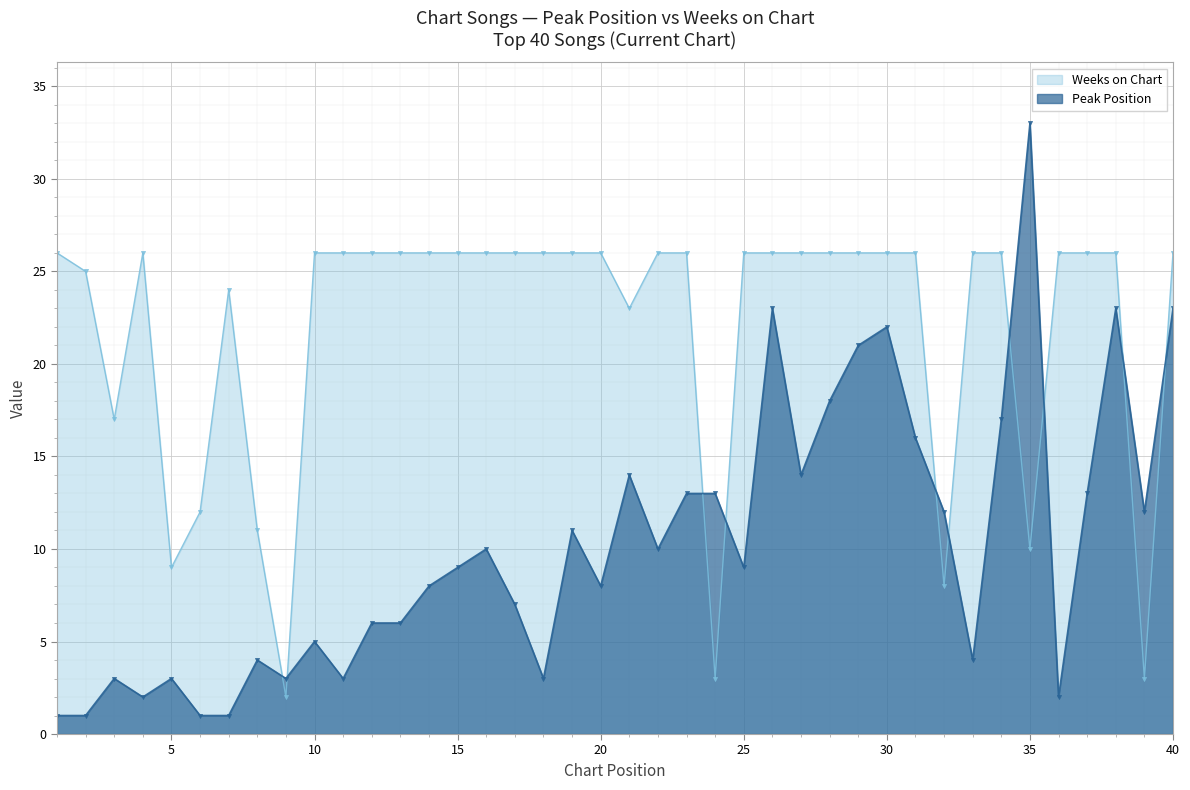

In Weeks on Chart, how many points are higher than both neighbors (excluding endpoints)?

2